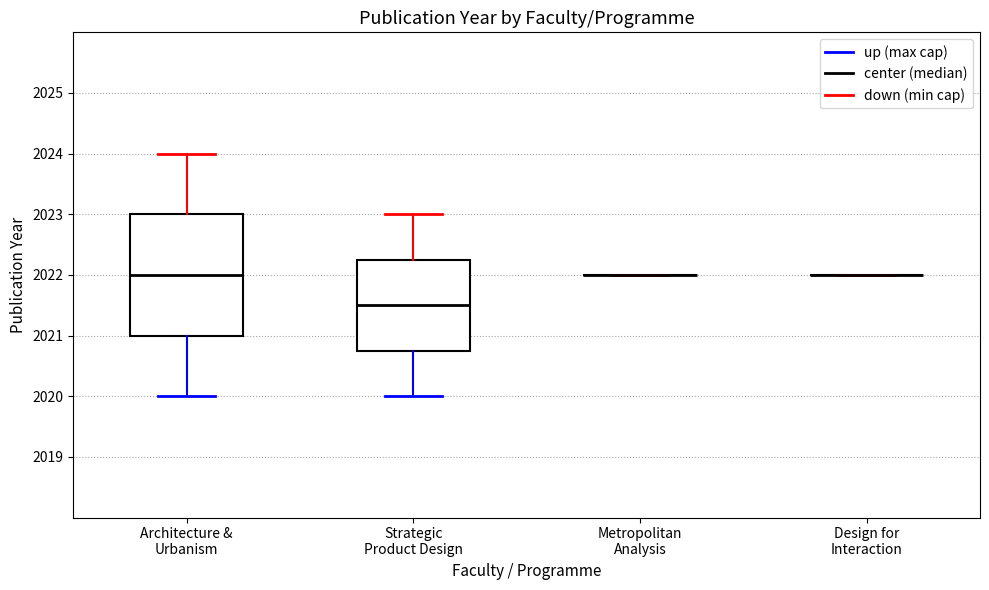

Reading left to right, read every box against the y-axis: the position of its median line, the range the box covers, and the ends of its whiskers. The values are not printed on the chart, so give them approximately, as read against the axis.

Architecture & Urbanism: median 2022.0, box 2021.0 to 2023.0, whiskers 2020.0 to 2024.0
Strategic Product Design: median 2021.5, box 2020.8 to 2022.3, whiskers 2020.0 to 2023.0
Metropolitan Analysis: box collapsed to a line at 2022.0, whiskers 2022.0 to 2022.0
Design for Interaction: box collapsed to a line at 2022.0, whiskers 2022.0 to 2022.0